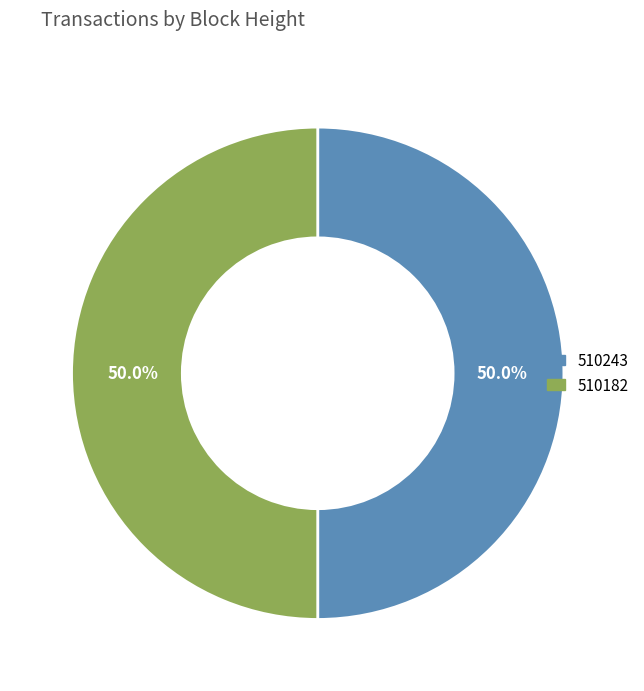

What is the ratio of the value at 510243 to the value at 510182?

1.0